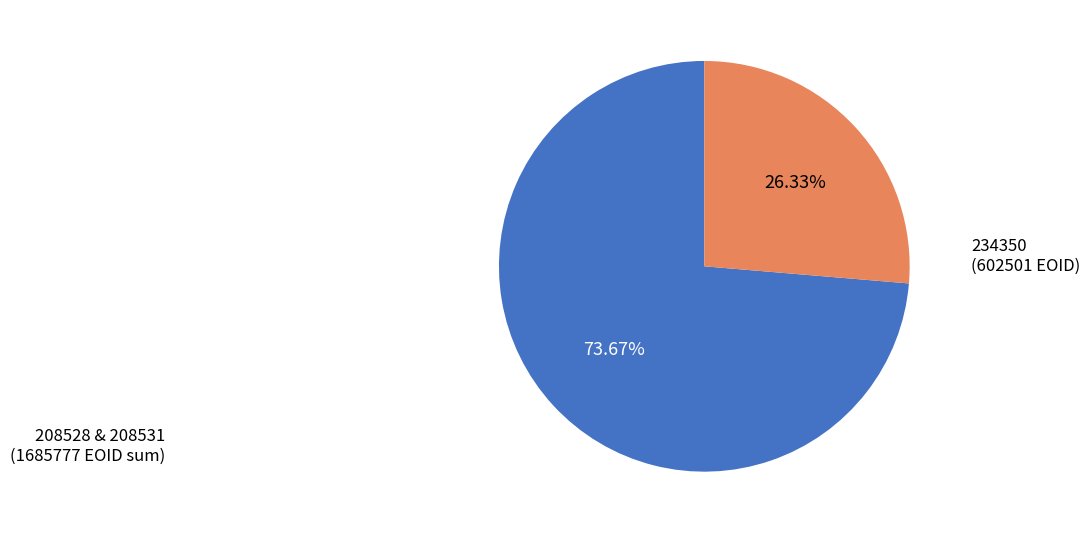

Is there any slice that represents more than half of the pie?

Yes